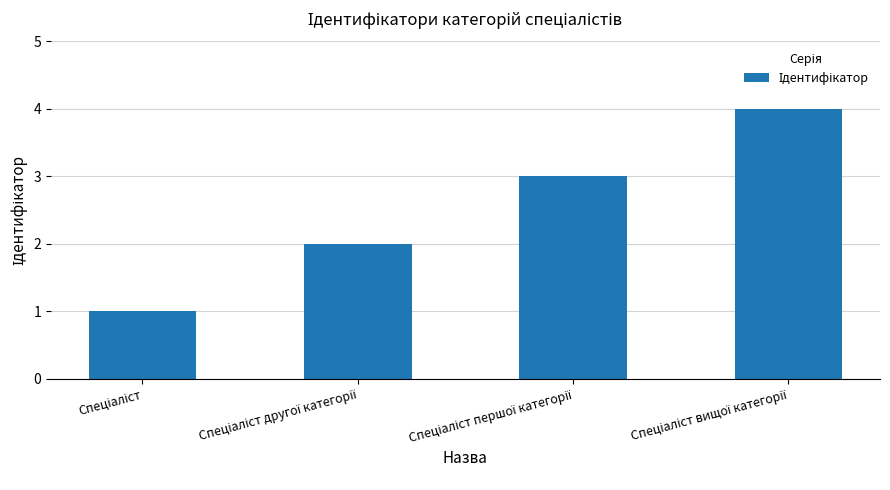

Does the chart contain any negative values?

No